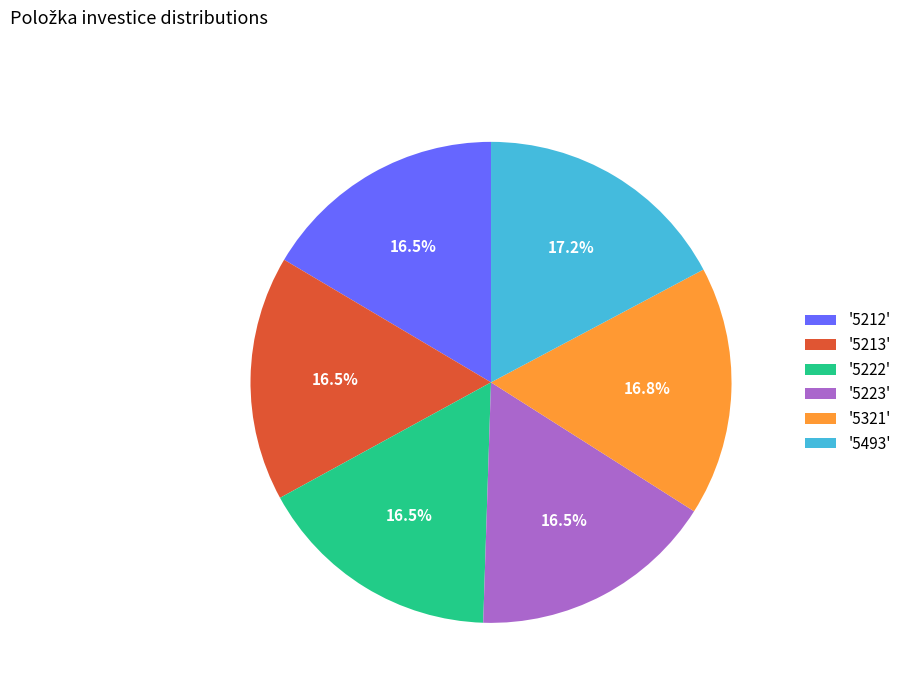

How many slices are in this pie chart?

6